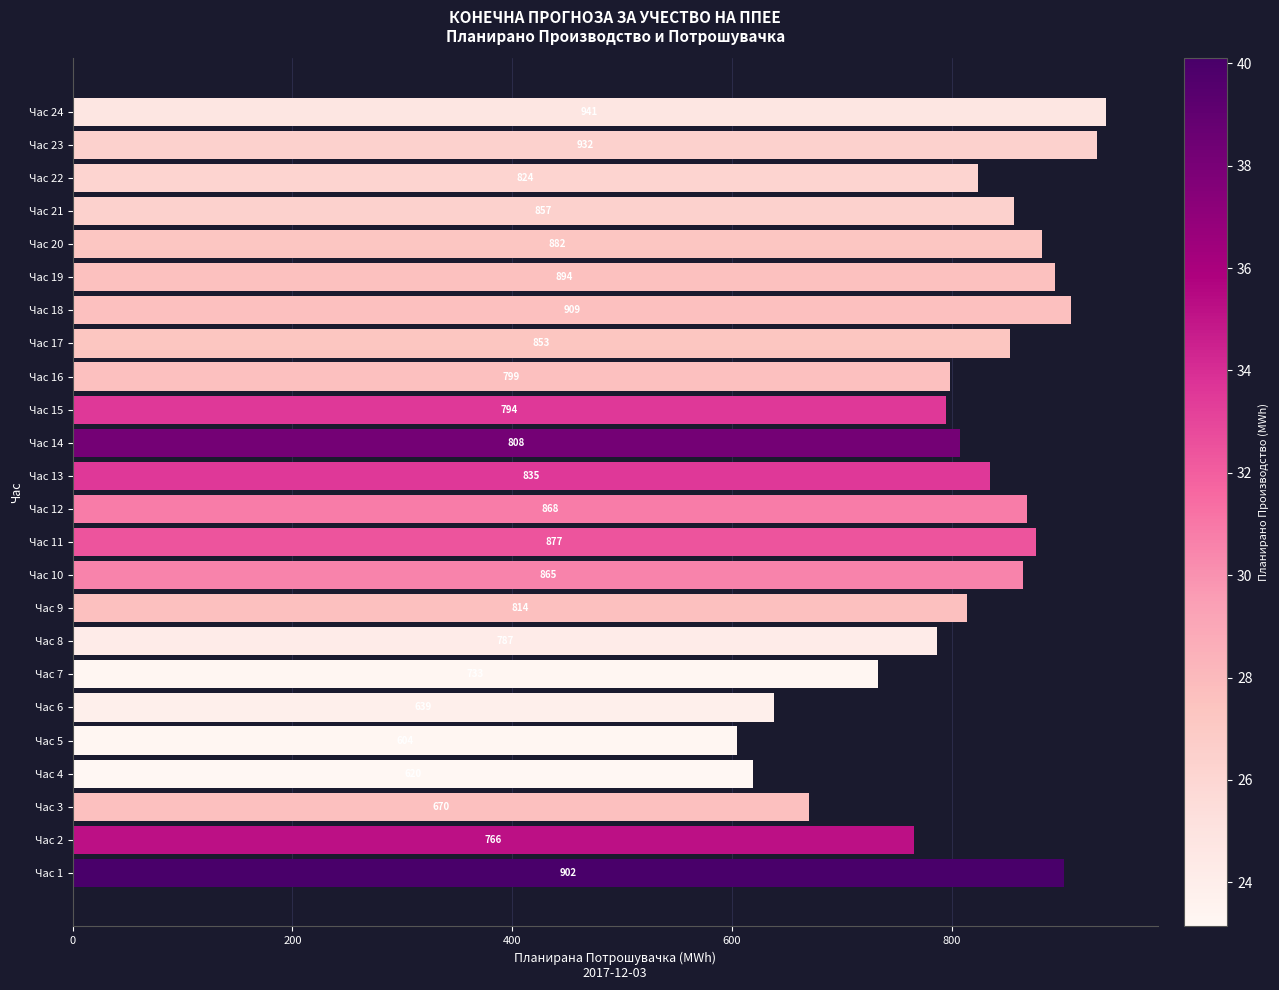

Which label corresponds to the smallest value in the chart?

Час 5